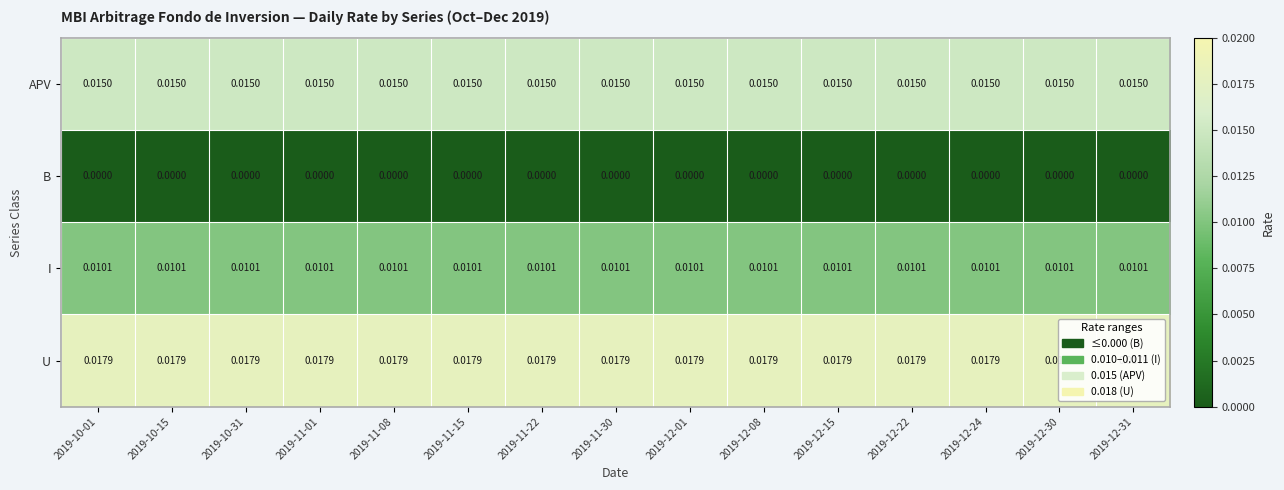

Is the value of B at 2019-11-30 greater than the value of APV at 2019-12-15?

No